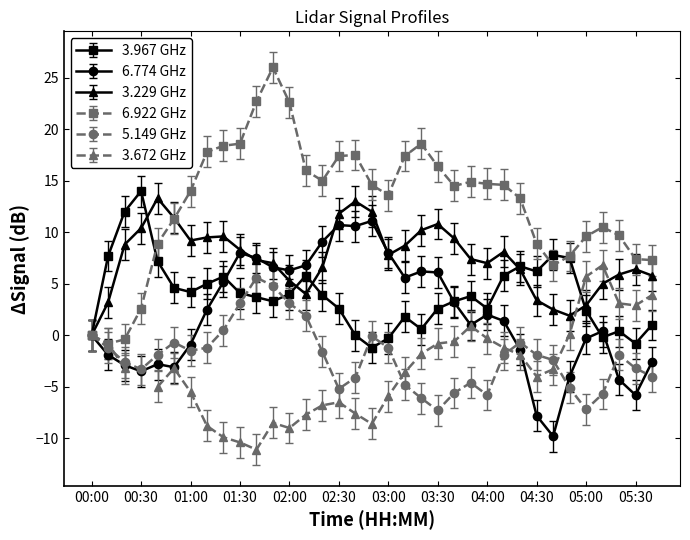

Where does the 6.922 series first go above 14?

01:10